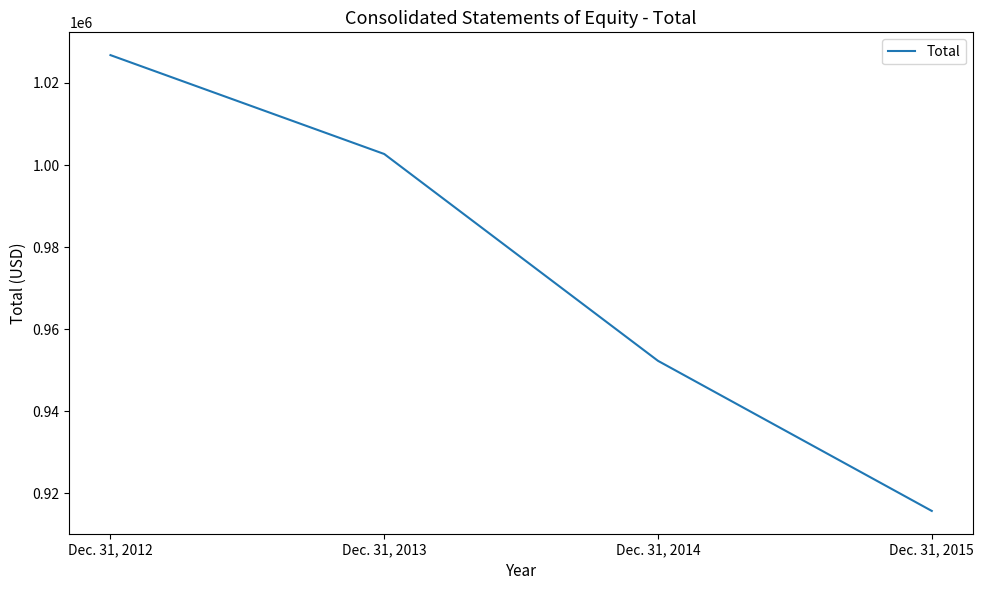

At which category does the chart reach its peak across all series?

Dec. 31, 2012